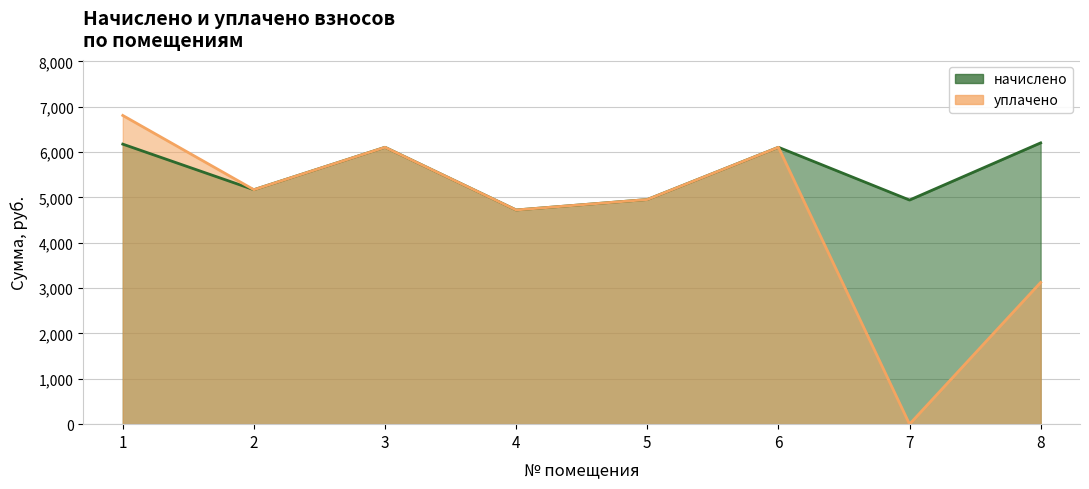

What is the sum of the начислено values at 3 and 6?

12211.2